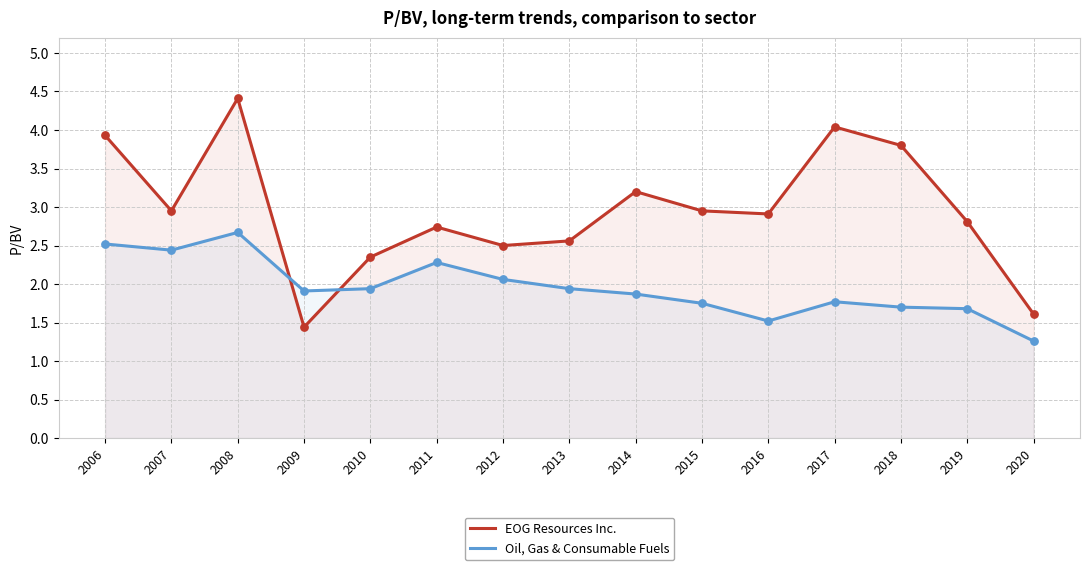

At how many categories does at least one series exceed 4?

2